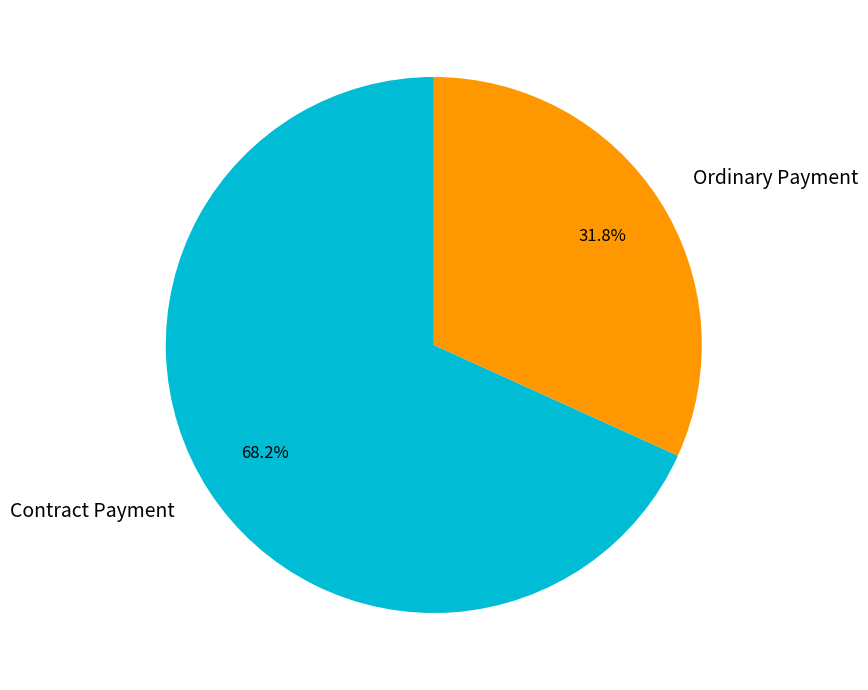

How many slices are in this pie chart?

2